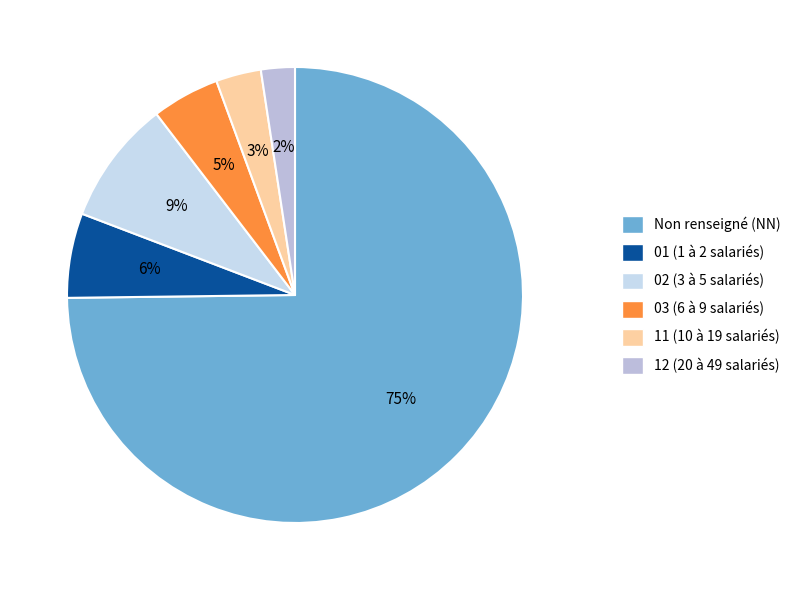

What is the smallest slice in the pie chart?

12 (20 à 49 salariés)